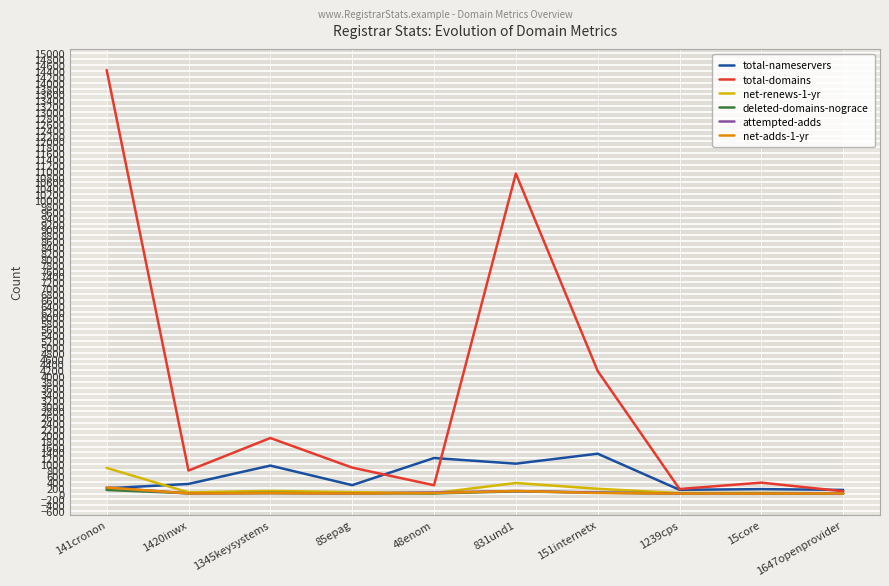

At which category does the chart reach its peak across all series?

141cronon